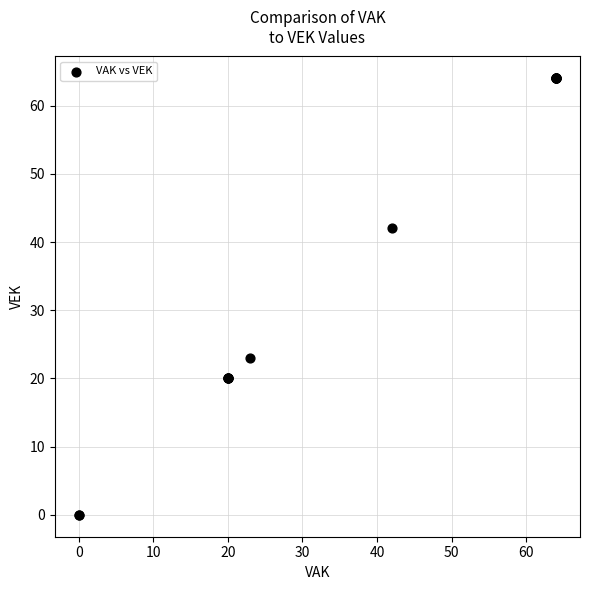

What Y value in the scatter plot is closest to 32?

23